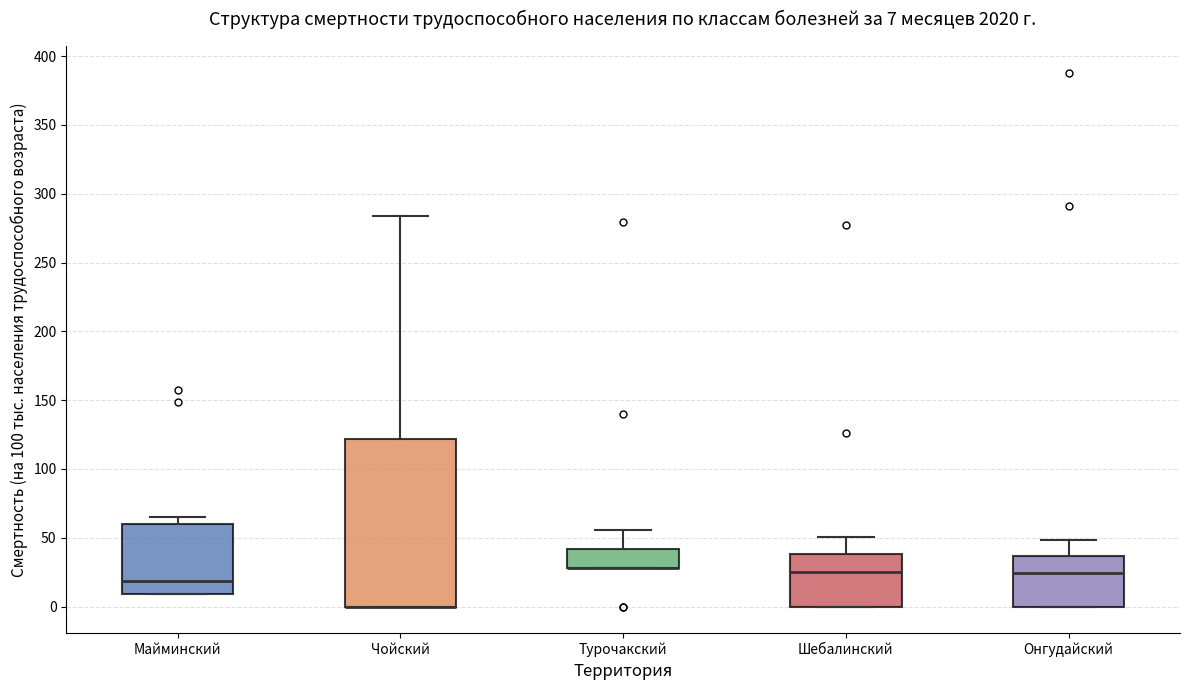

Which box is the tallest, from its lower edge to its upper edge?

Чойский